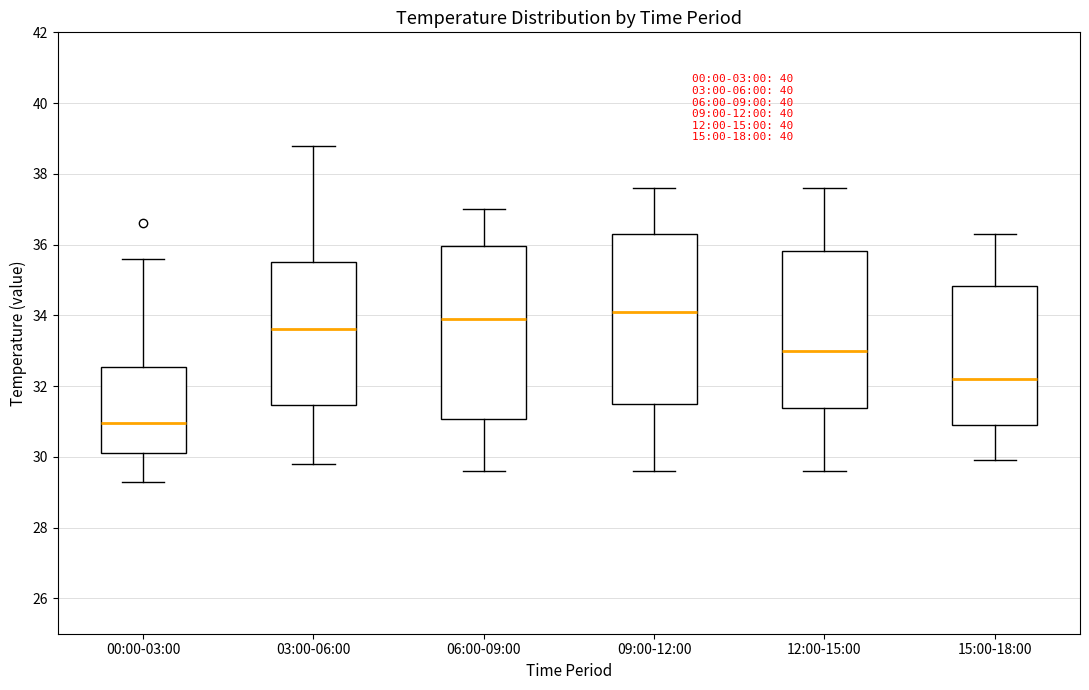

Where is the lower edge of the box for 03:00-06:00 on the y-axis? The values are not printed on the chart, so give them approximately, as read against the axis.

31.4